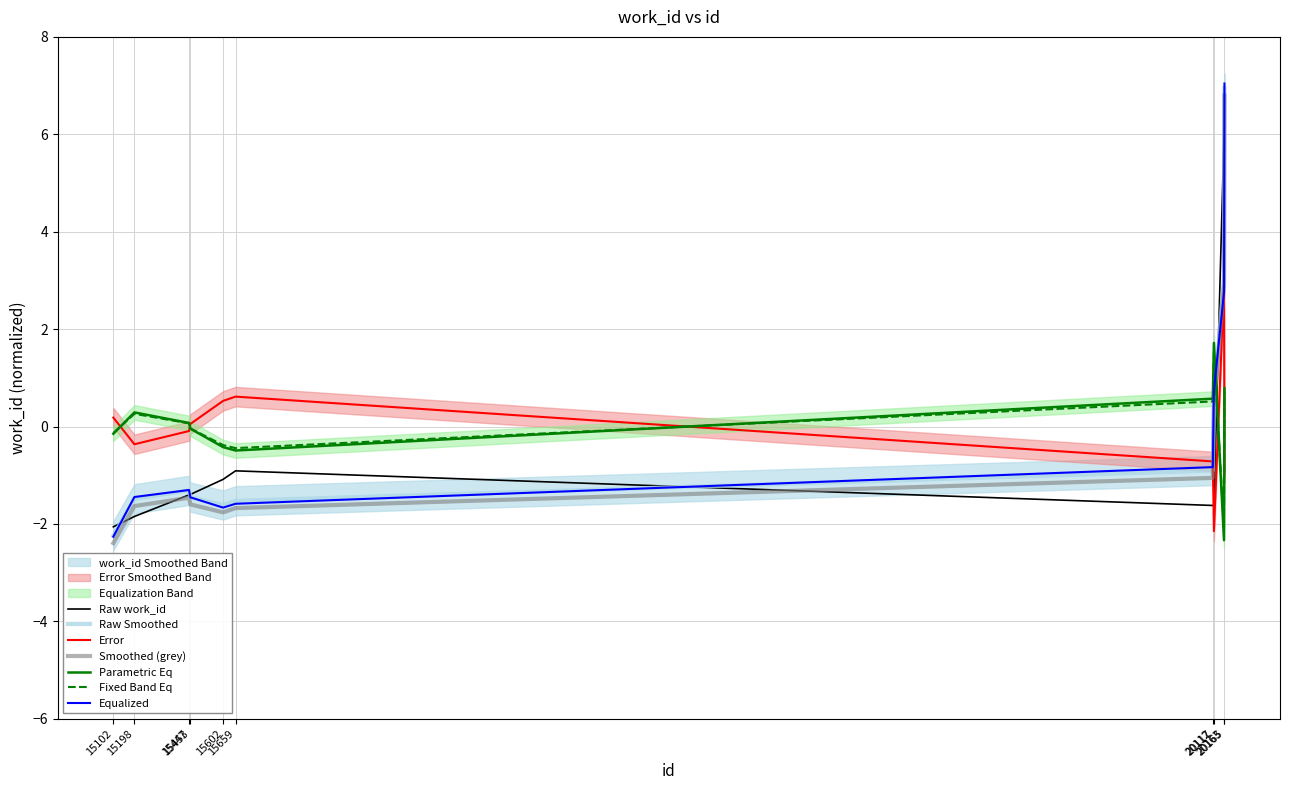

Which category has the highest value across all series?

20163